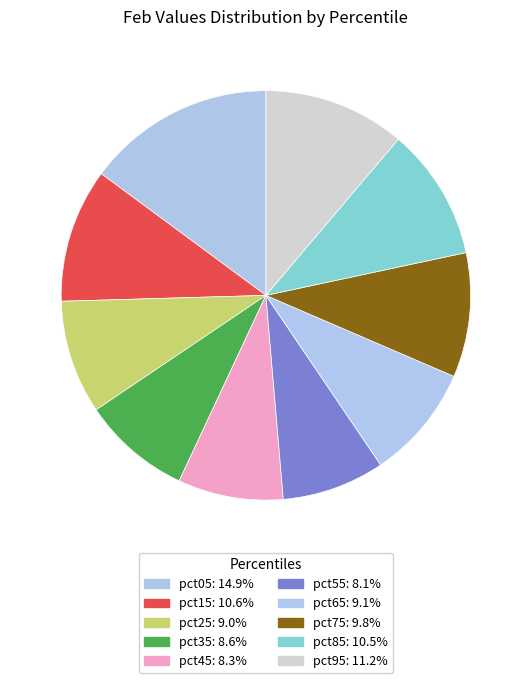

Is it true that pct75 is 2% of the pie?

False